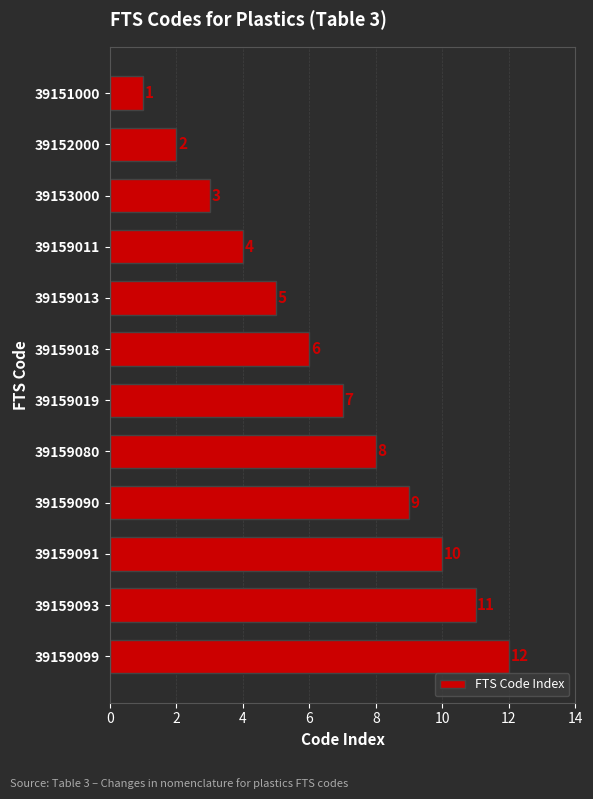

How many data points are less than 7?

6